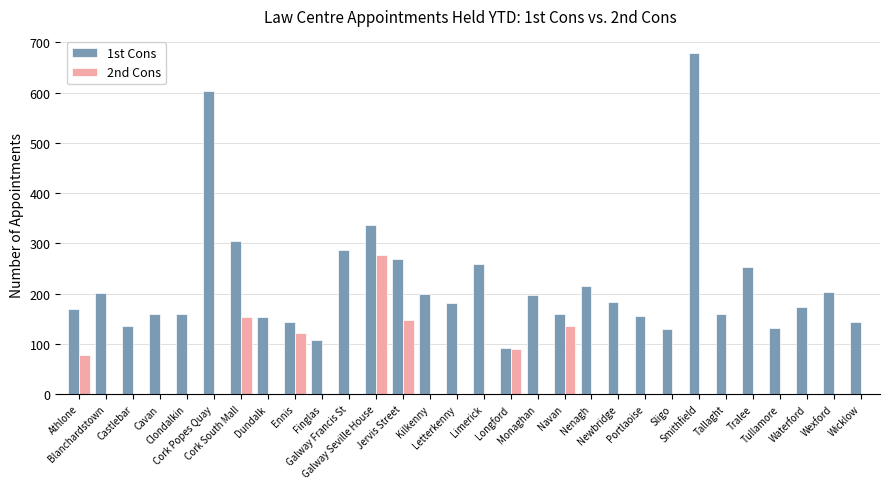

Are the bars grouped side by side (vs. stacked)?

Yes